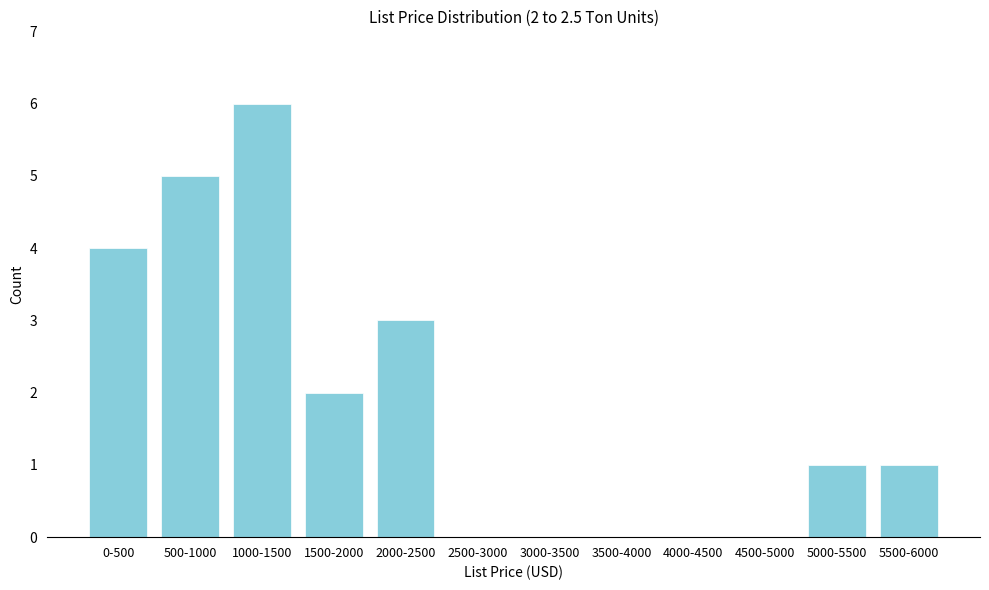

Reading left to right, what are all the values shown in this chart?

0-500=4	500-1000=5	1000-1500=6	1500-2000=2	2000-2500=3	2500-3000=0	3000-3500=0	3500-4000=0	4000-4500=0	4500-5000=0	5000-5500=1	5500-6000=1